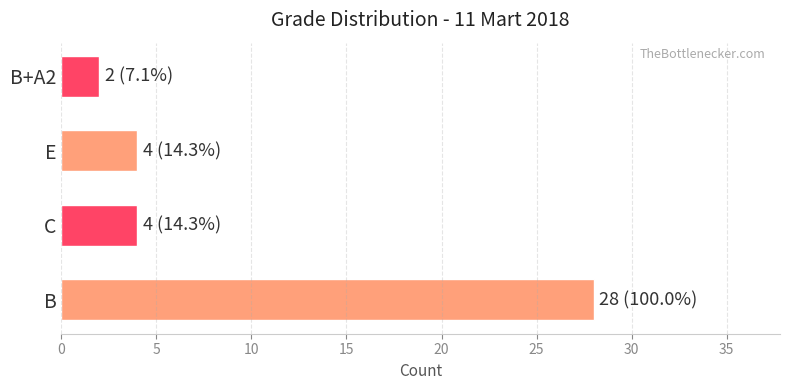

How many distinct data groups are displayed?

1